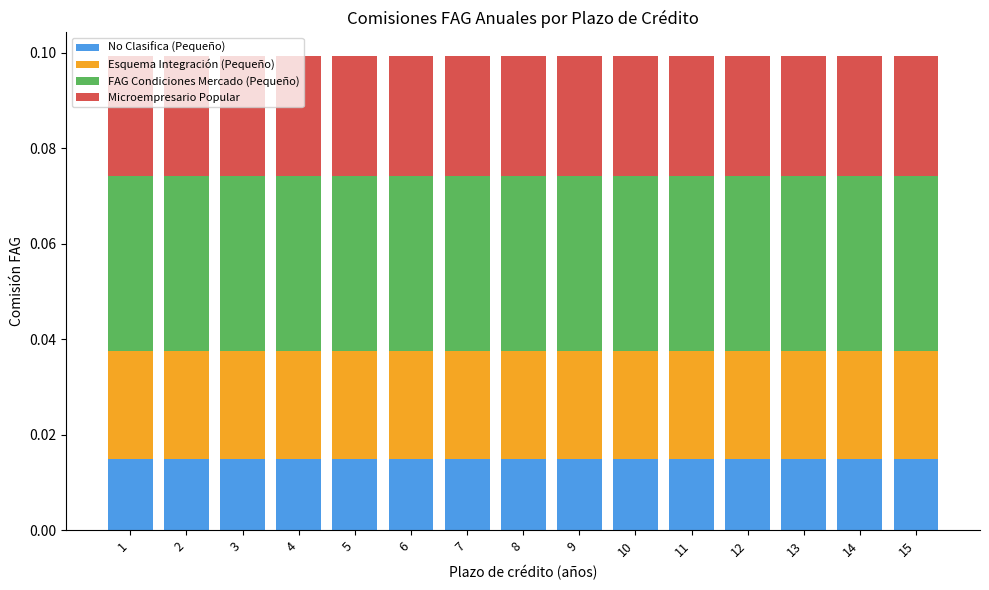

What are all the series names shown in the legend?

No Clasifica (Pequeño), Esquema Integración (Pequeño), FAG Condiciones Mercado (Pequeño), Microempresario Popular